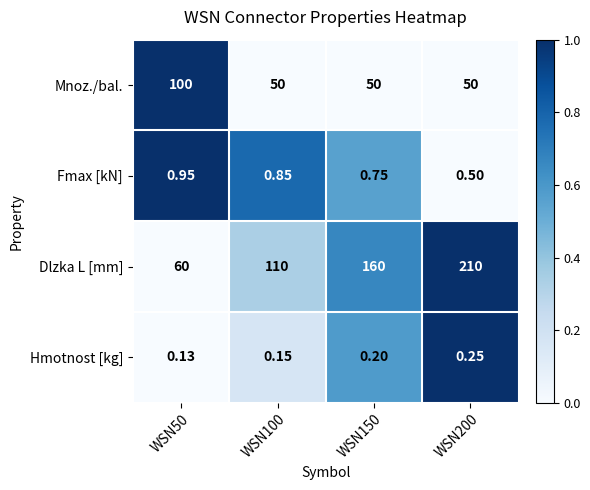

At WSN200, list the series in order from smallest to largest.

Hmotnost [kg], Fmax [kN], Mnoz./bal., Dlzka L [mm]